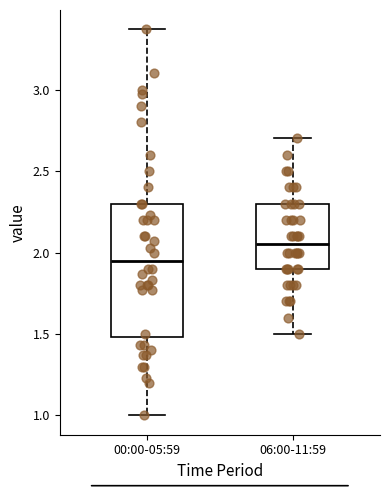

Reading left to right, read every box against the y-axis: the position of its median line, the range the box covers, and the ends of its whiskers. The values are not printed on the chart, so give them approximately, as read against the axis.

00:00-05:59: median 1.95, box 1.50 to 2.30, whiskers 1.00 to 3.35
06:00-11:59: median 2.05, box 1.90 to 2.30, whiskers 1.50 to 2.70